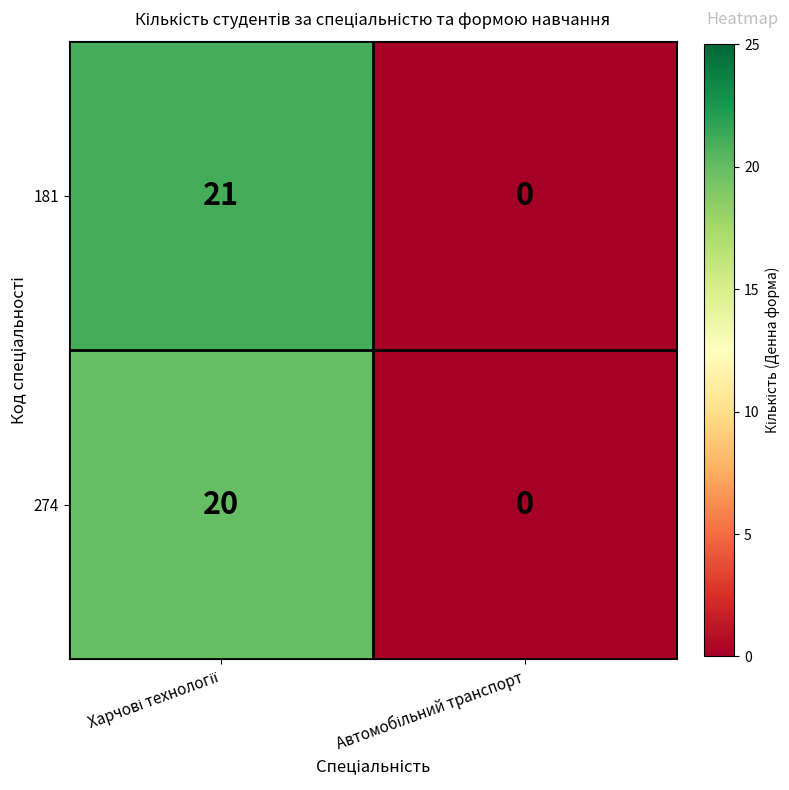

Reading right to left, extract all data points from this chart.

181: 0	21
274: 0	20